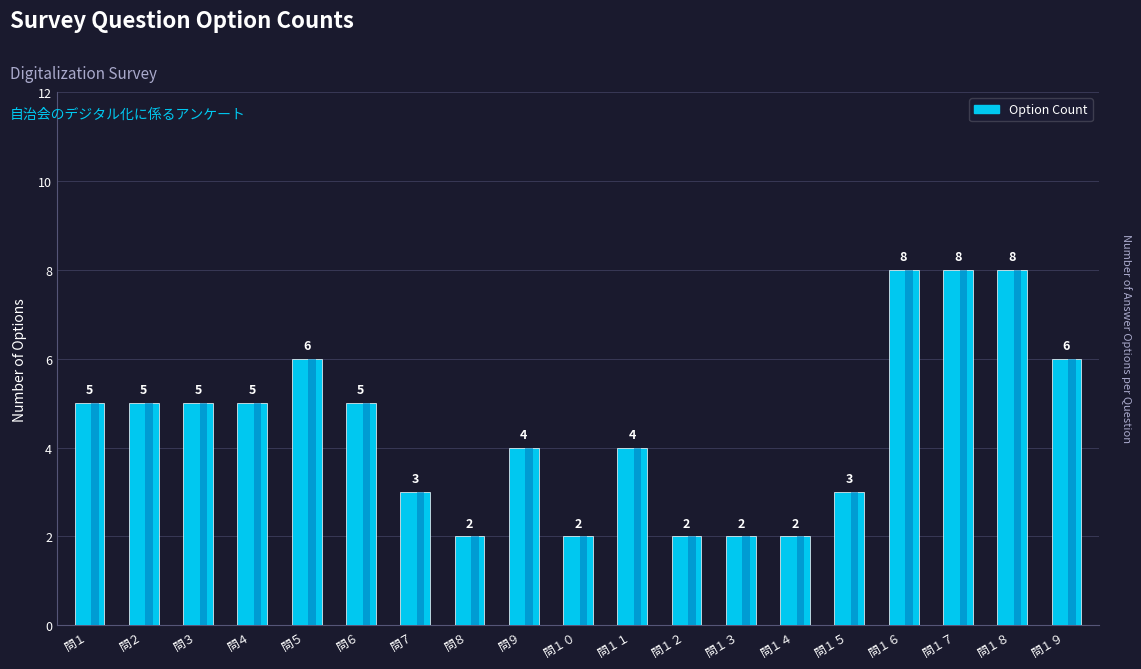

How many bars are there in total?

19